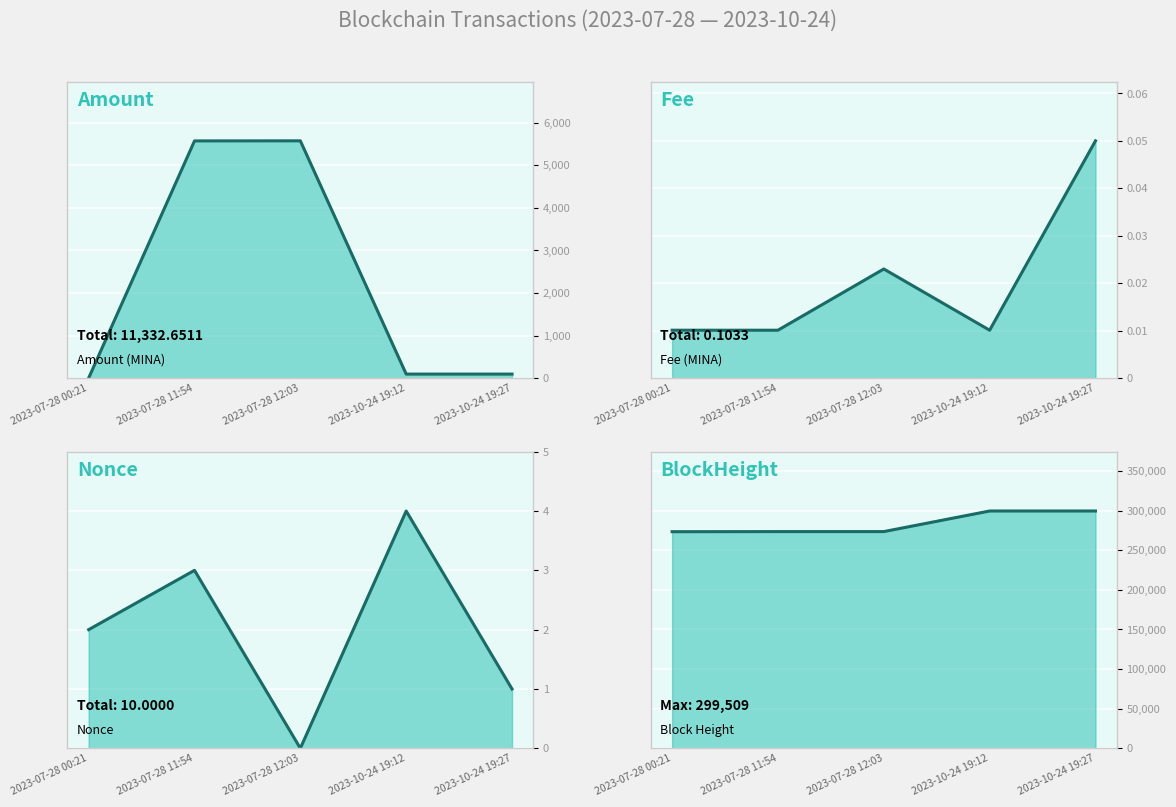

What is the average value of the Amount series?

2266.5